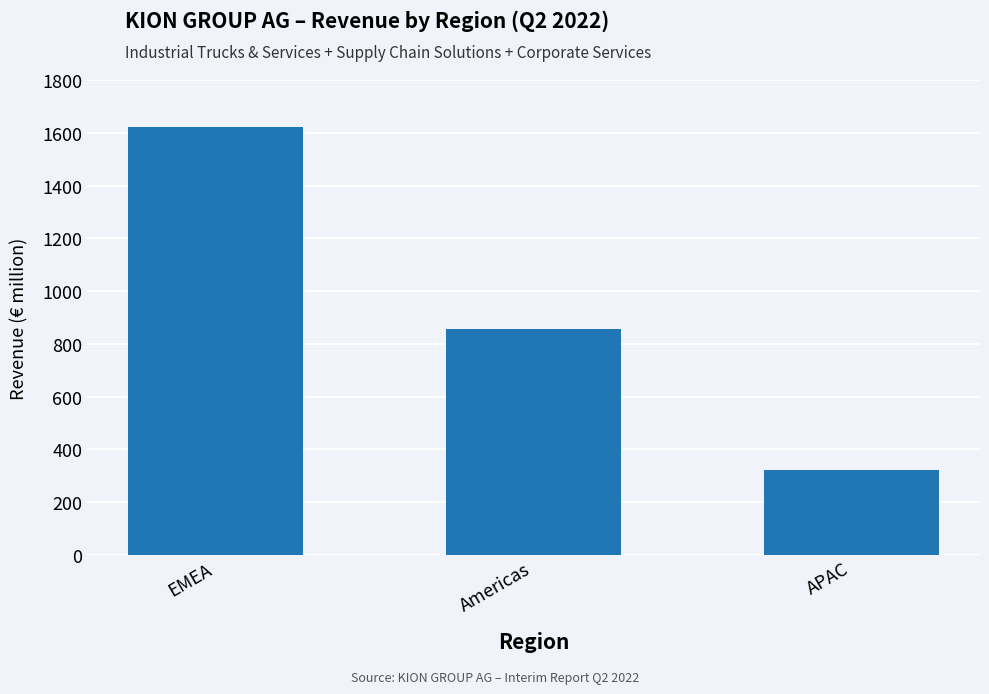

What is the smallest value displayed?

324.0